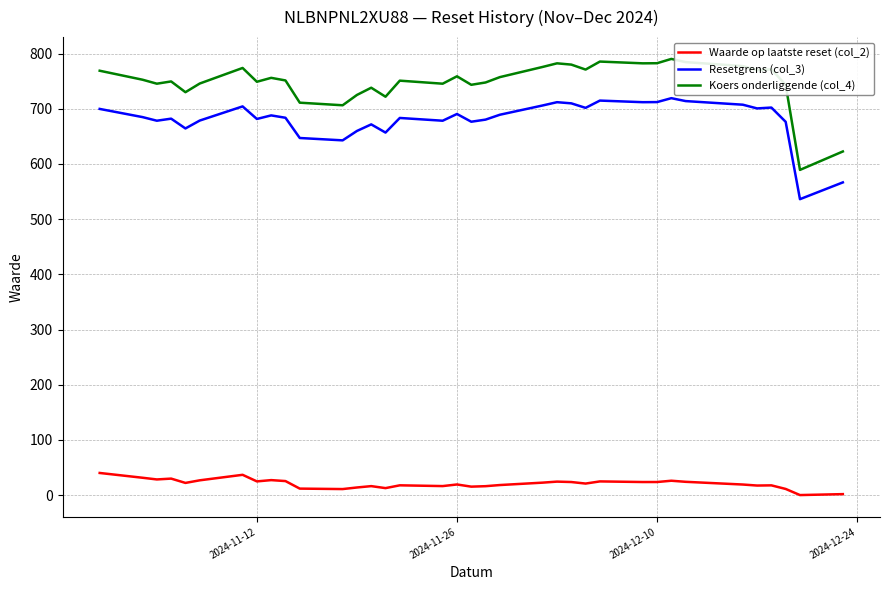

What is the difference between the maximum and minimum values in the Resetgrens (col_3) series?

183.0